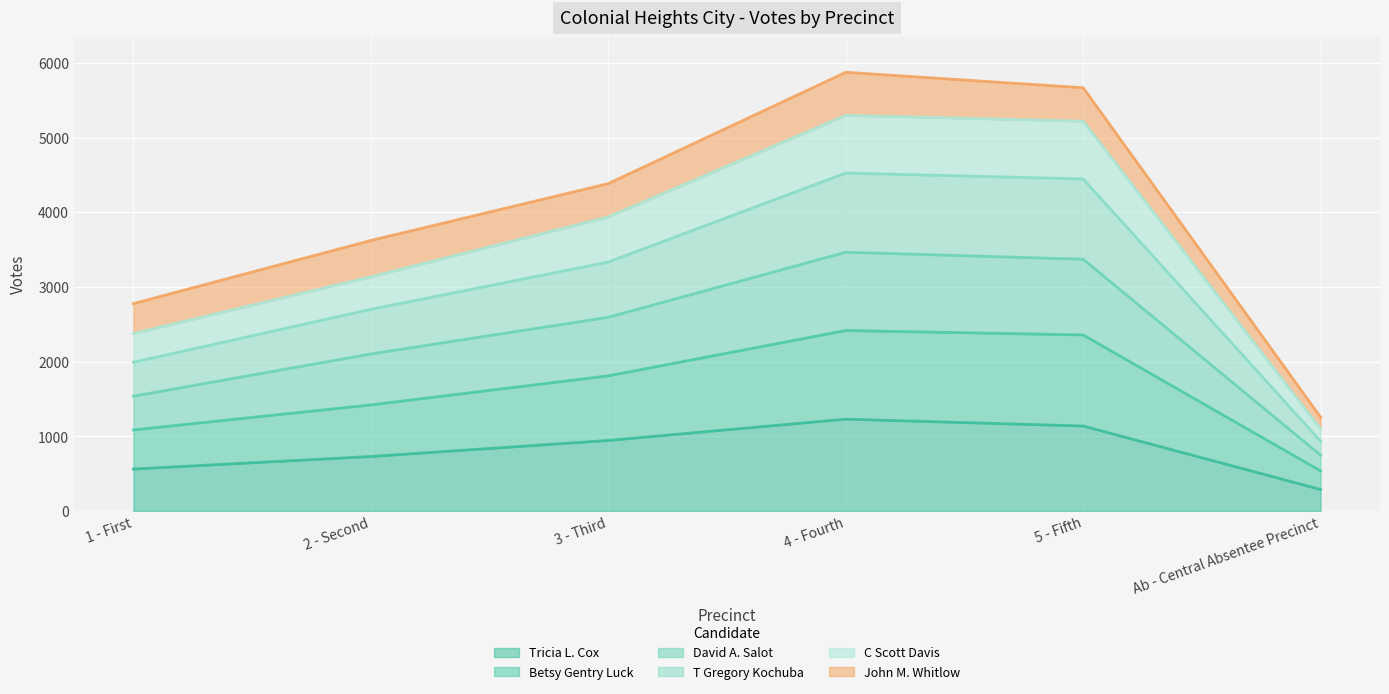

What is the lowest value of the Tricia L. Cox series?

288